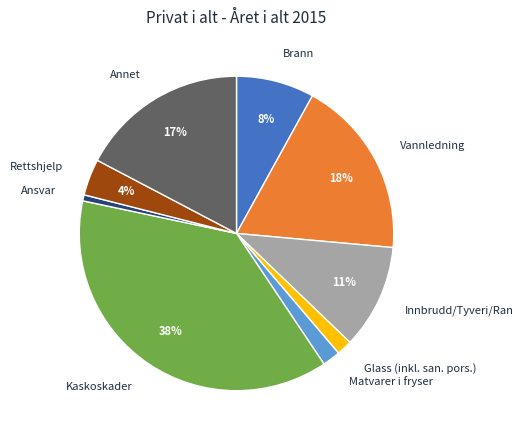

To the nearest percent, what percentage of the pie is Ansvar?

1%